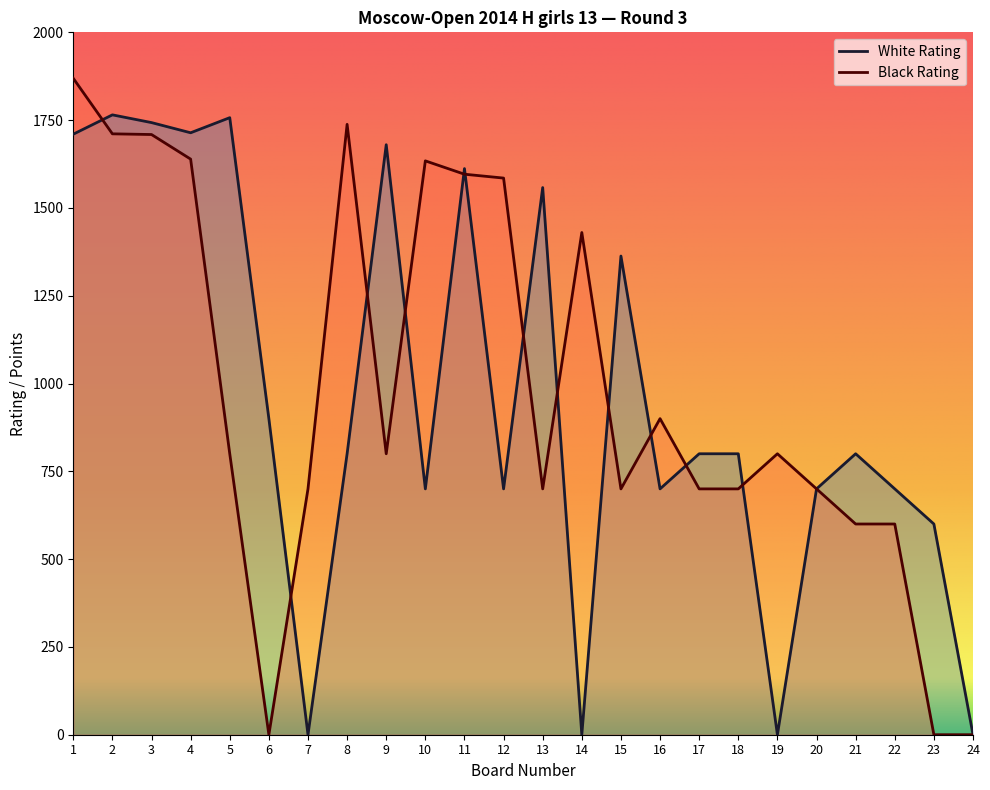

Which has a higher value, 20 or 10?

20